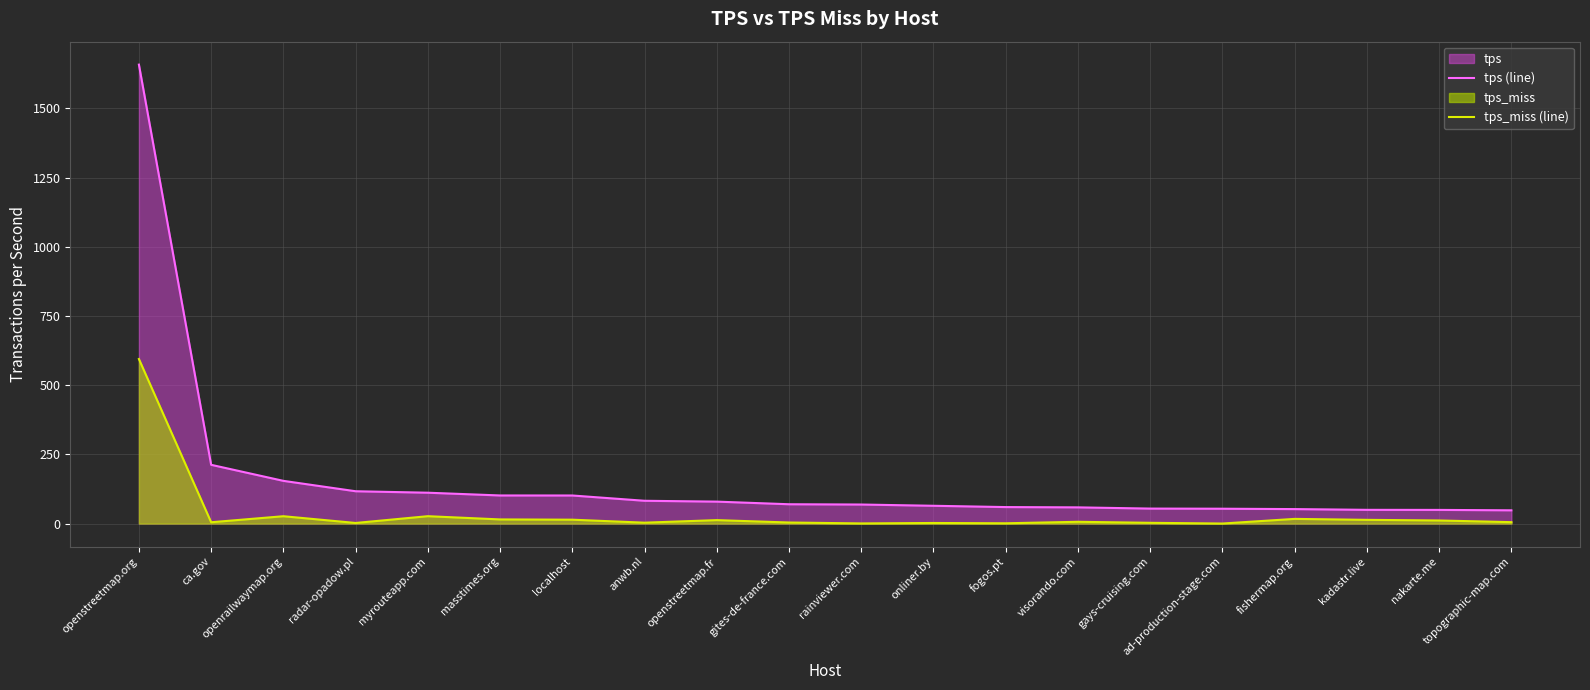

What is the label of the 18th point from the left?

kadastr.live